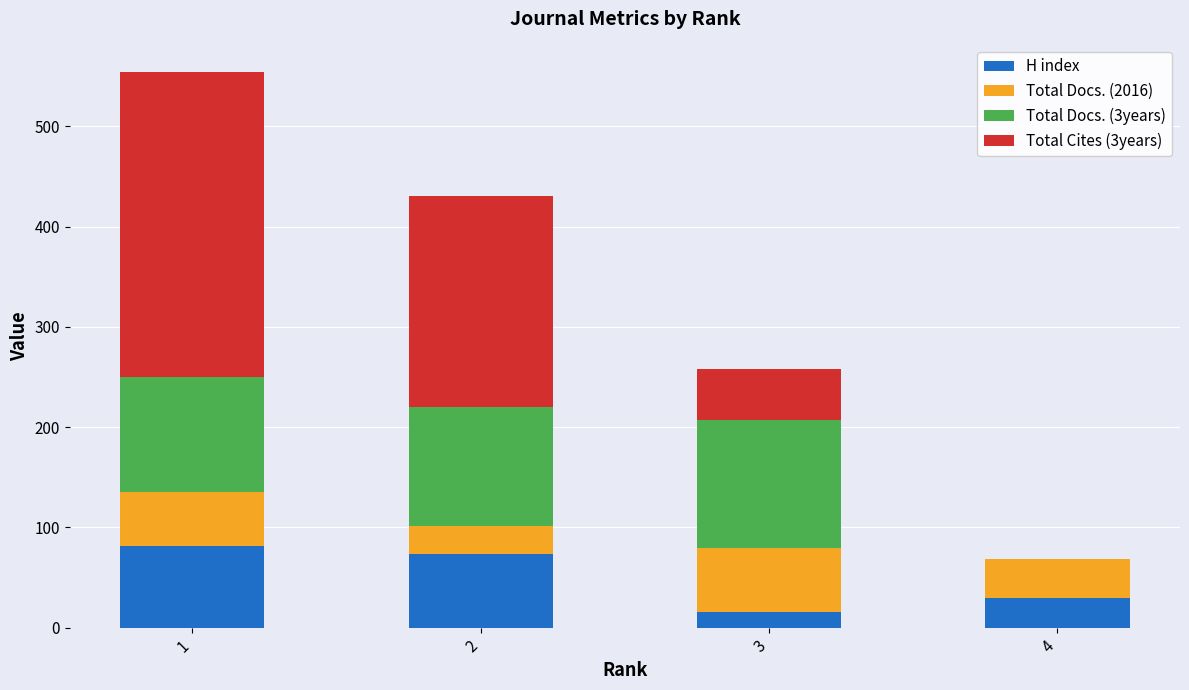

The value of H index at 4 is 49. True or false?

False